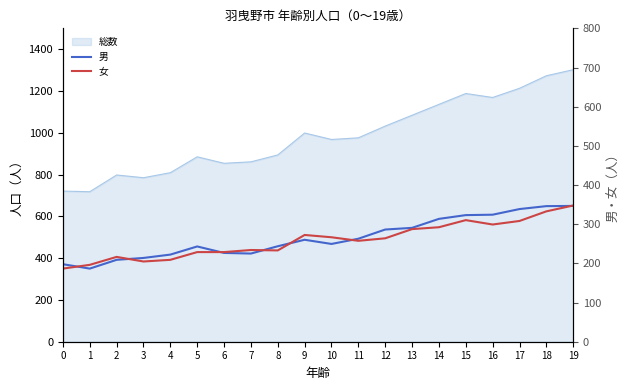

What is the approximate value of 男 at 8?

457